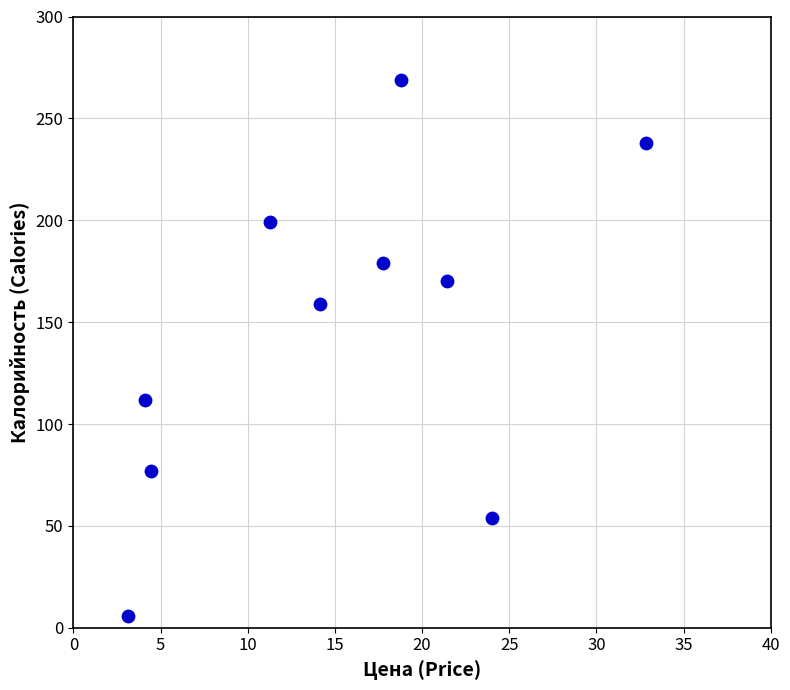

What Y value in the scatter plot is closest to 137?

159